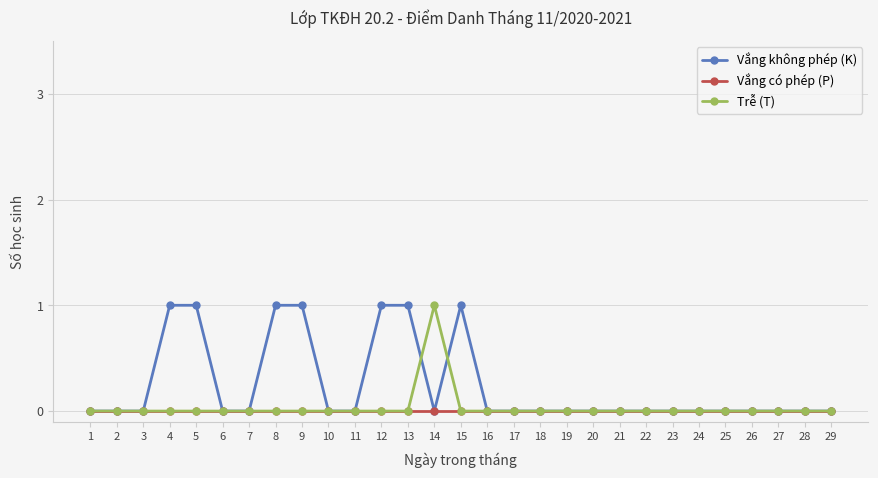

Between 14 and 27, which series saw the biggest shift?

Trễ (T)